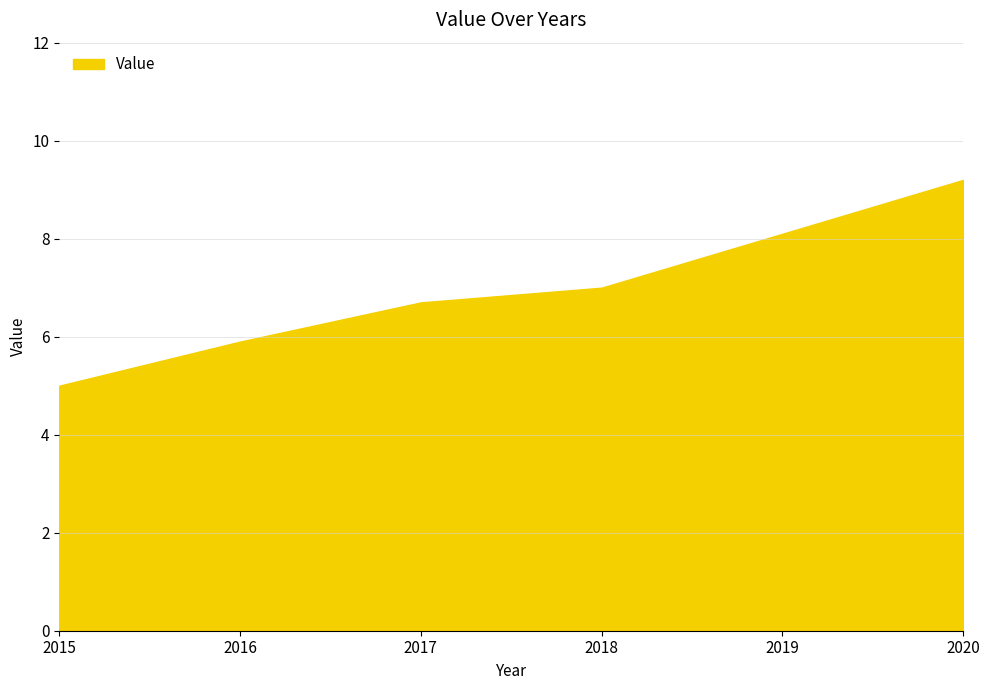

Reading left to right, transcribe all the data shown in this chart.

5.0	5.9	6.7	7.0	8.1	9.2